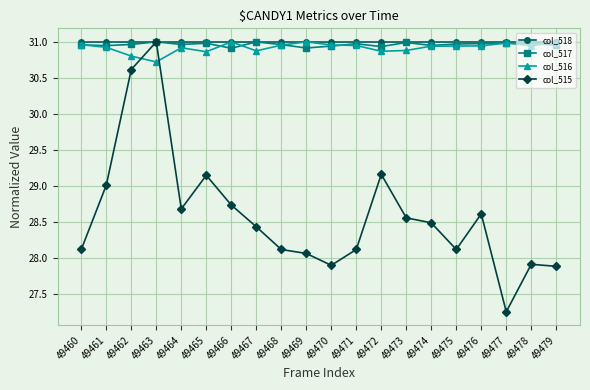

Where does the col_515 series first go above 28?

49460